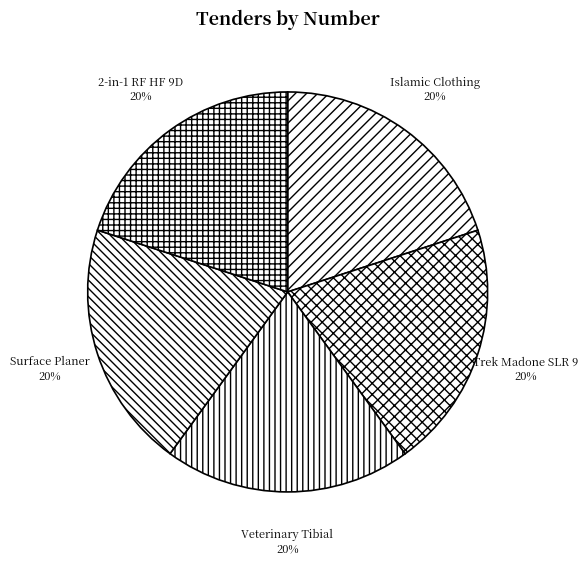

Does Veterinary Tibial account for over 50% of the chart?

No